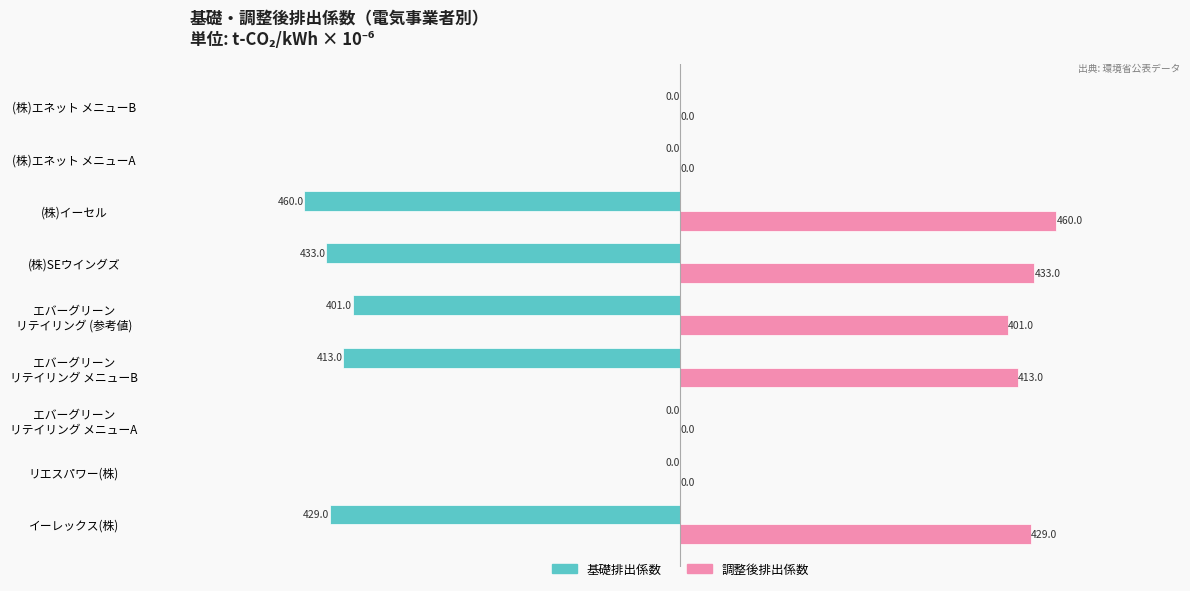

The 調整後排出係数 series shows 158 at (株)エネット メニューB. True or false?

False